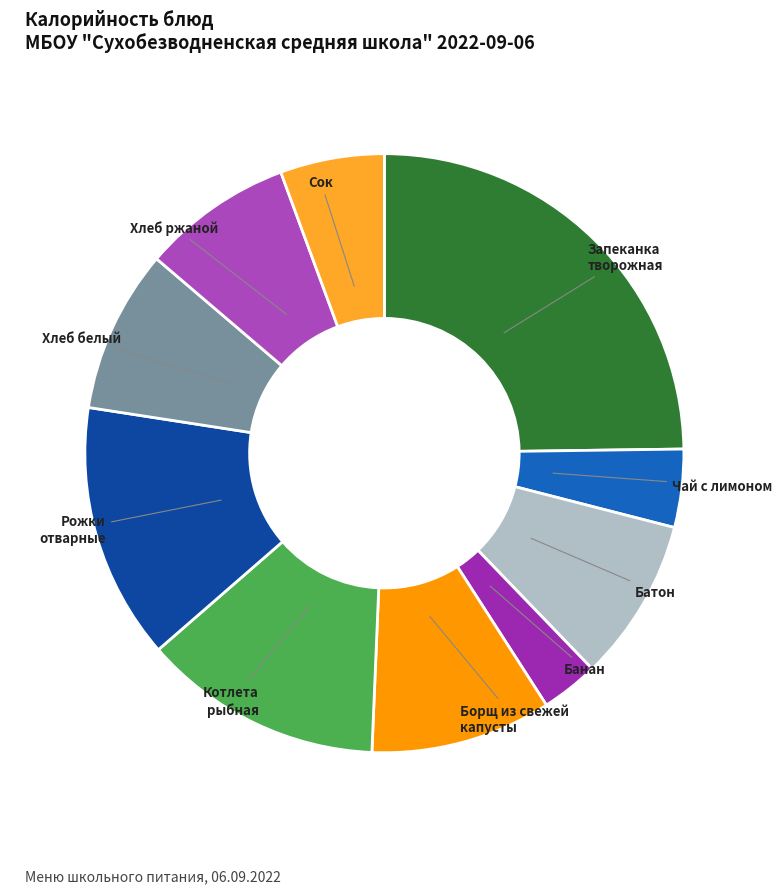

Is Котлета рыбная the majority of the pie?

No